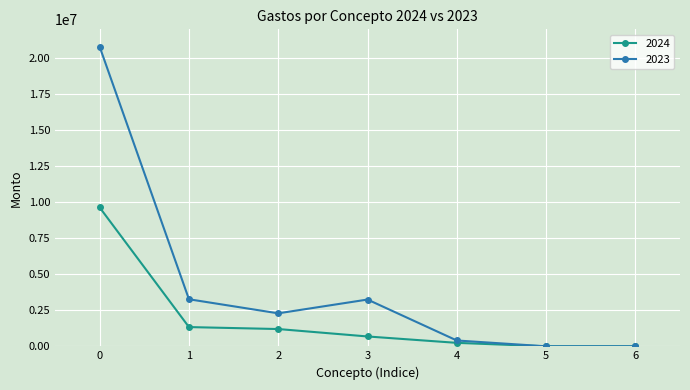

True or false: 2024 has more than 2 interior local peaks.

False